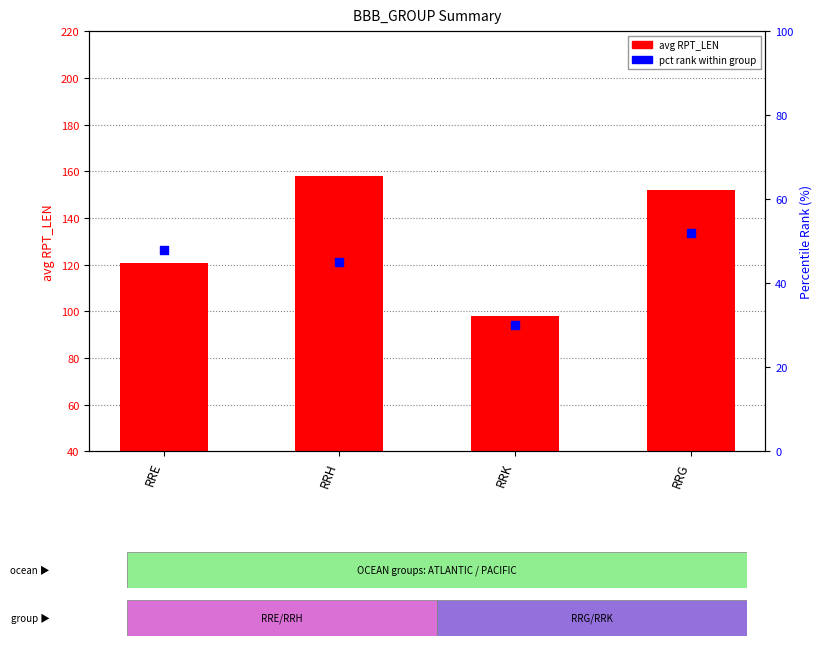

Which series has the widest spread of Y values?

avg RPT_LEN